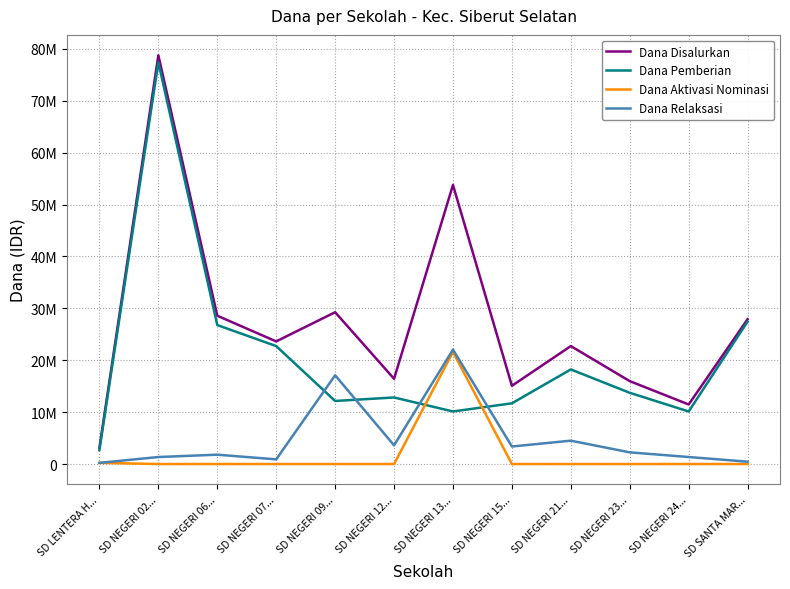

Is it true that Dana Aktivasi Nominasi equals 8412885 at SD SANTA MAR...?

False